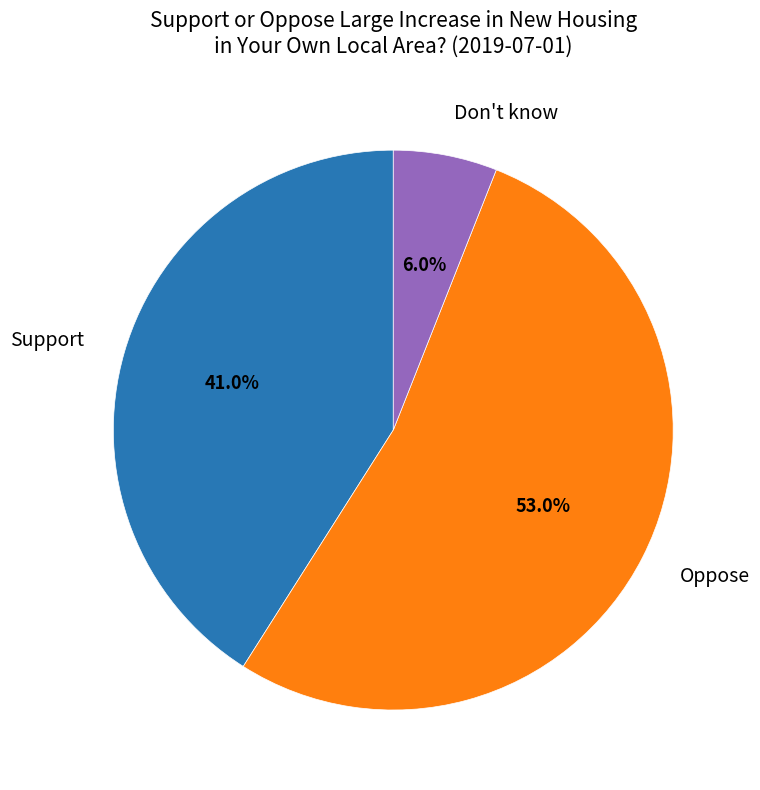

Do Don't know and Support together represent more than half of the pie?

No